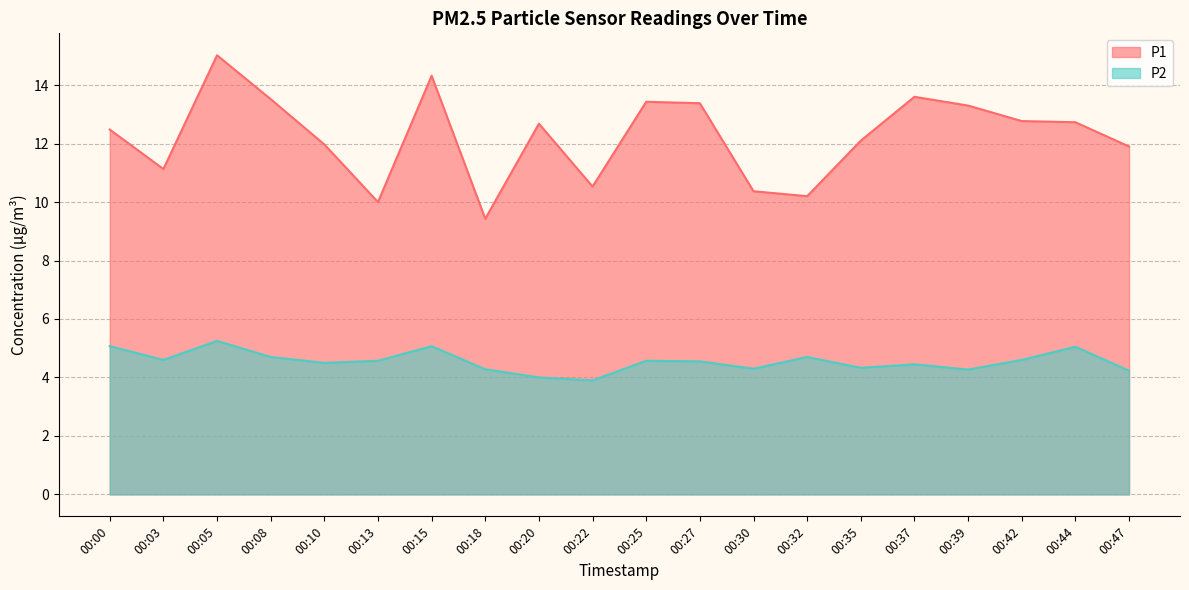

How many data points in P2 are above 4?

18